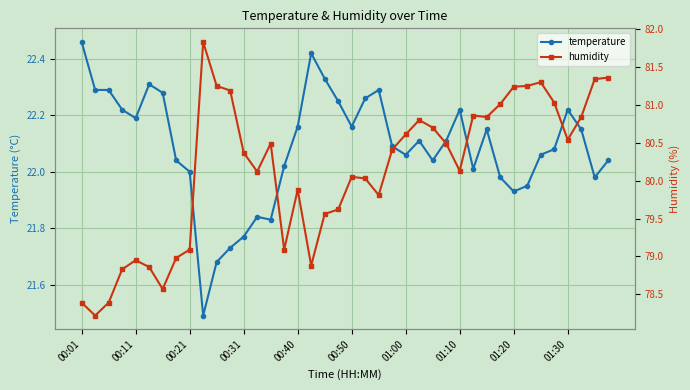

Which series has the largest total across all categories?

humidity